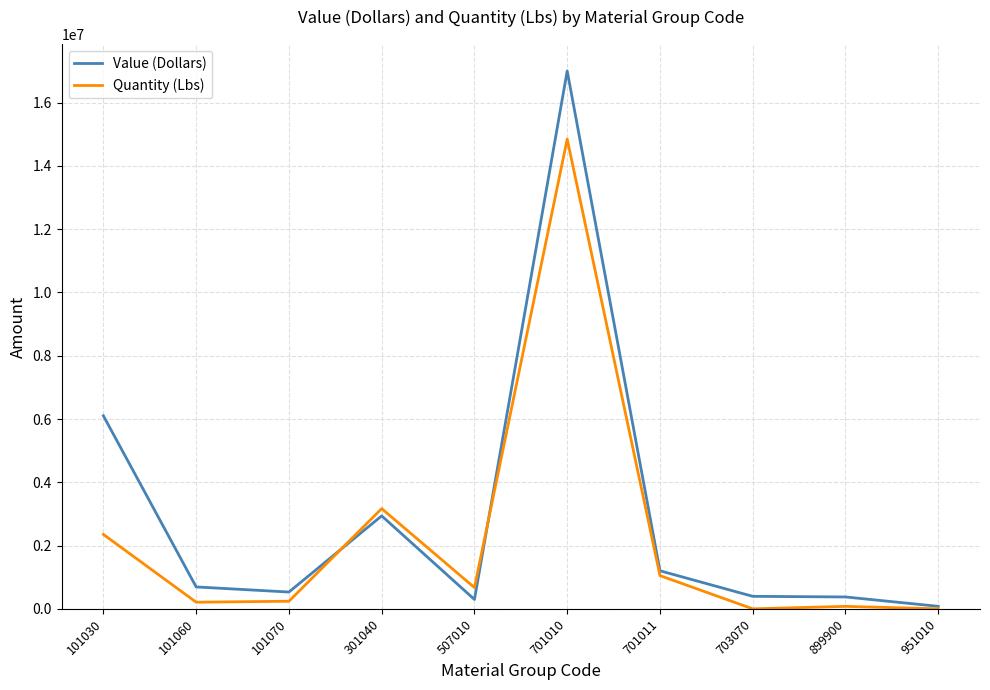

Which category has the highest value across all series?

701010